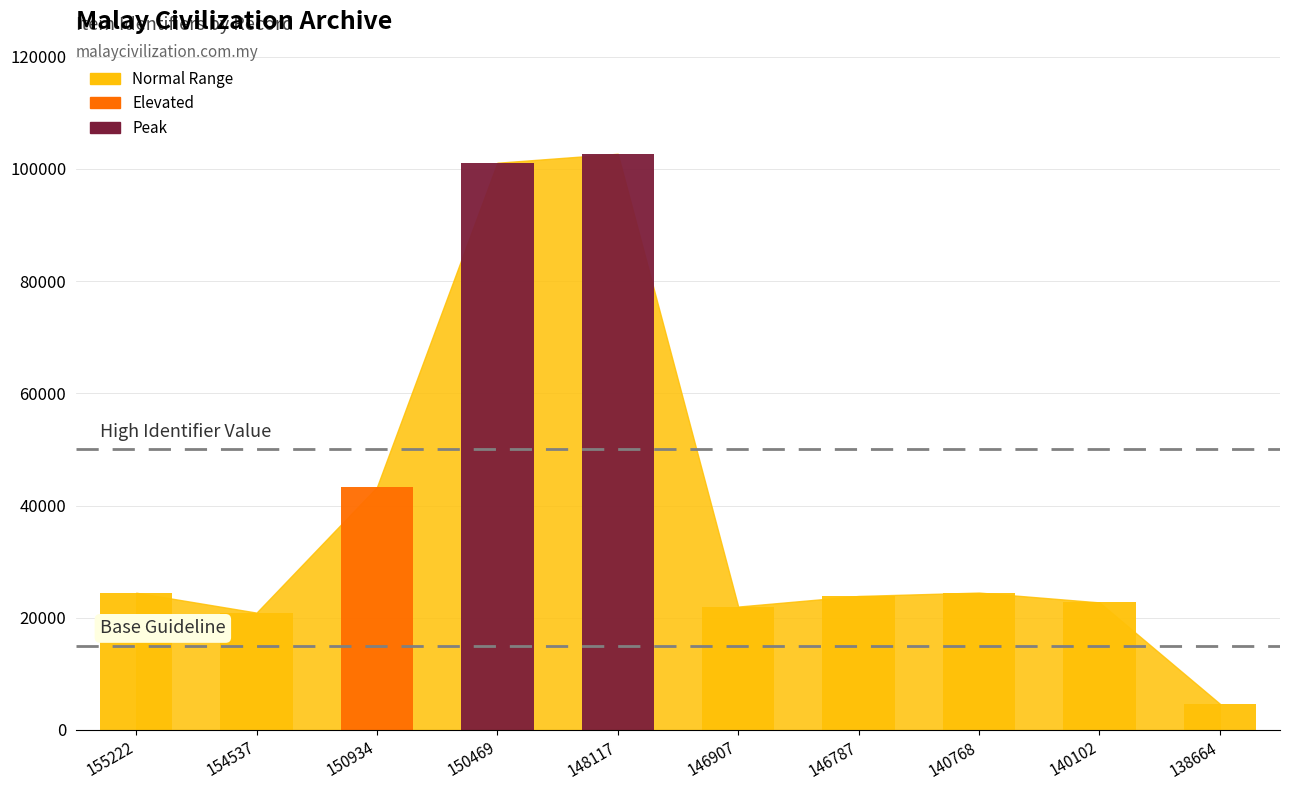

Reading left to right, extract all data points from this chart.

24469	20921	43317	101111	102705	21999	23889	24493	22743	4687